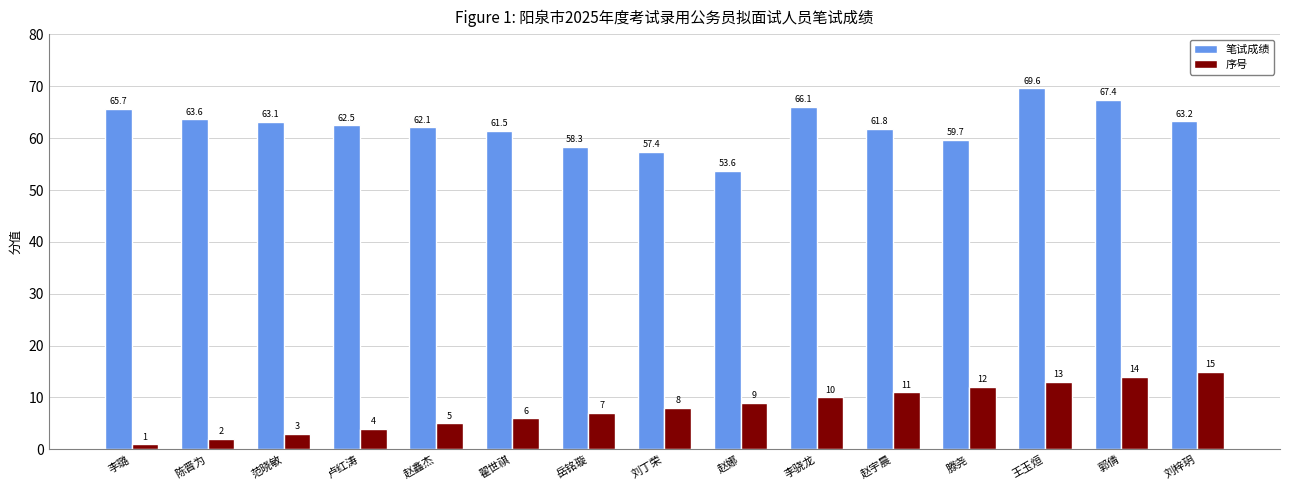

List the labels in order of 序号 value, largest first.

刘梓玥, 郭倩, 王玉烜, 滕尧, 赵宇晨, 李骁龙, 赵娜, 刘丁荣, 岳铭璇, 翟世祺, 赵鑫杰, 卢红涛, 范晓敏, 陈晋为, 李璐